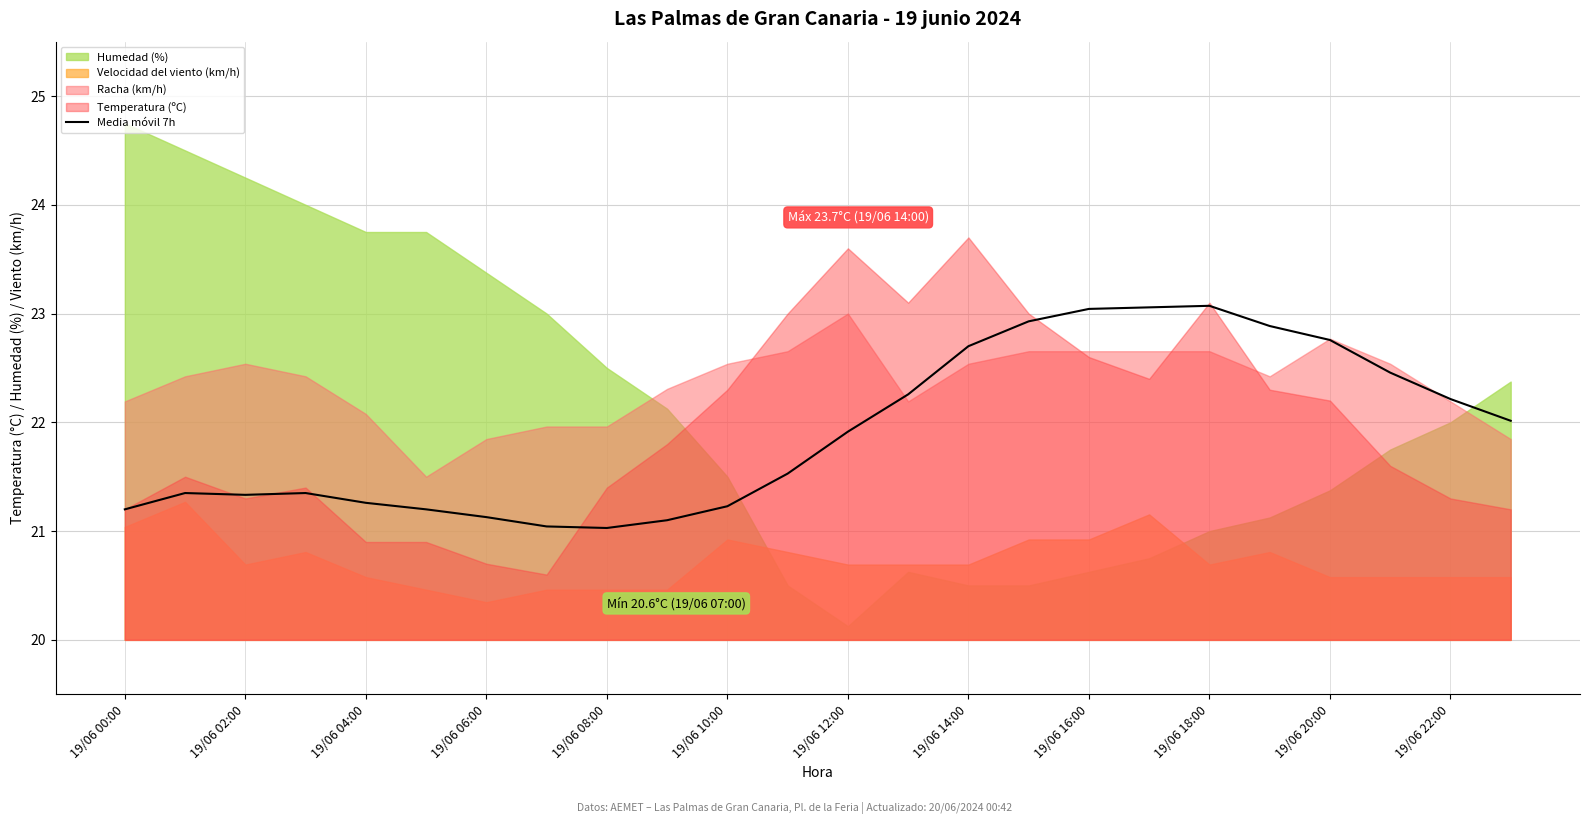

At which label is the value closest to 22?

23